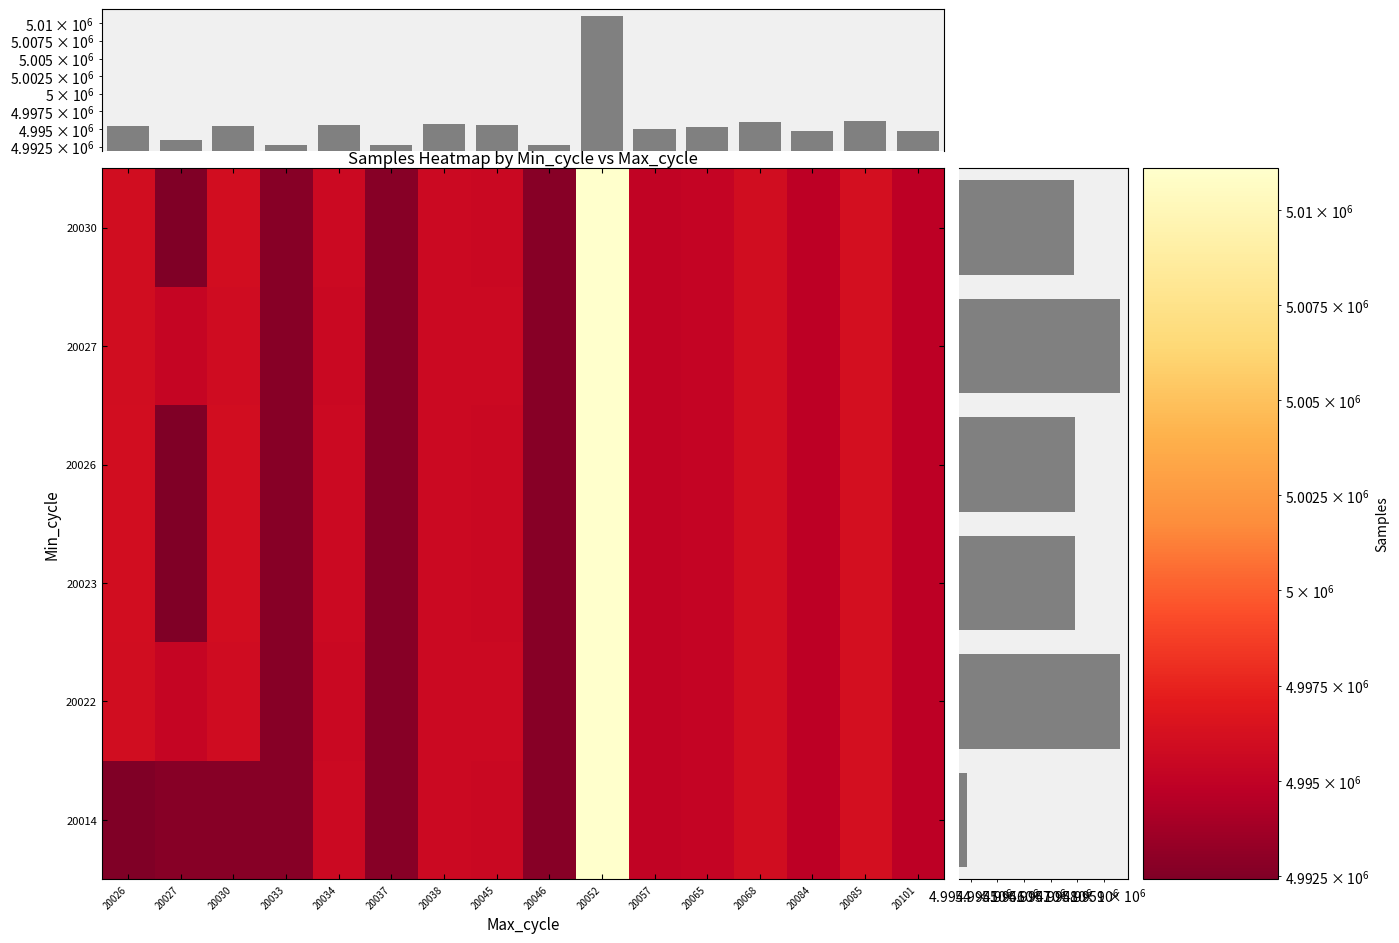

What is the difference between the second highest and second lowest values in the 20026 series?

3440.0